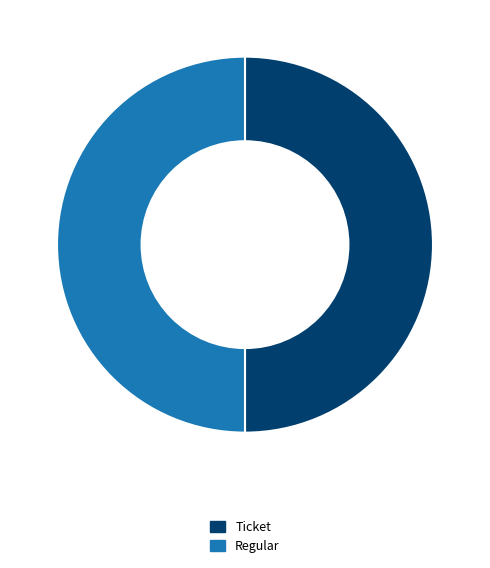

Count the number of slices in the pie.

2